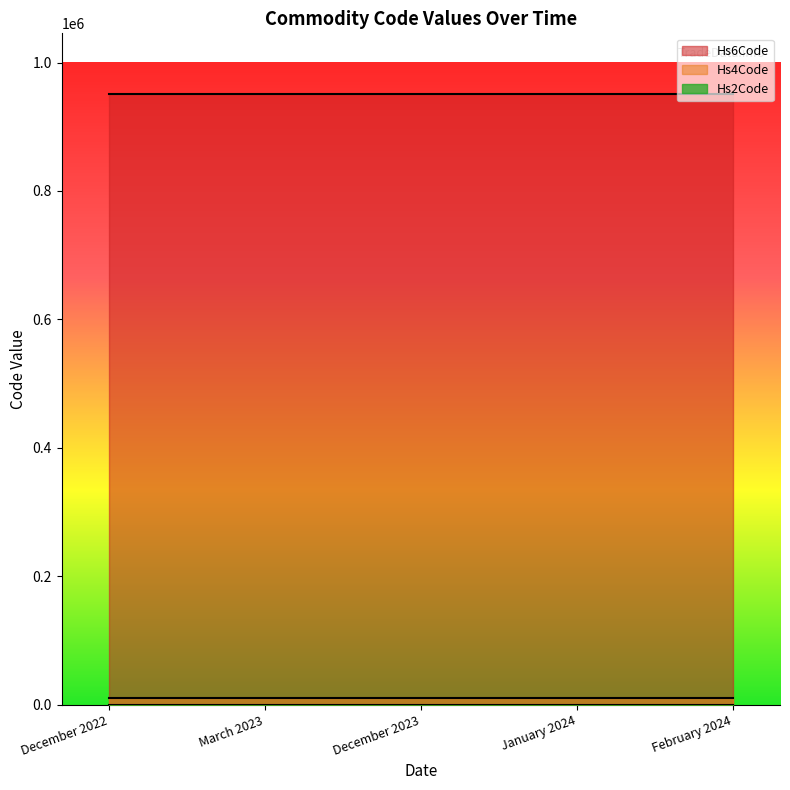

True or false: Hs4Code and Hs2Code cross at least once.

False